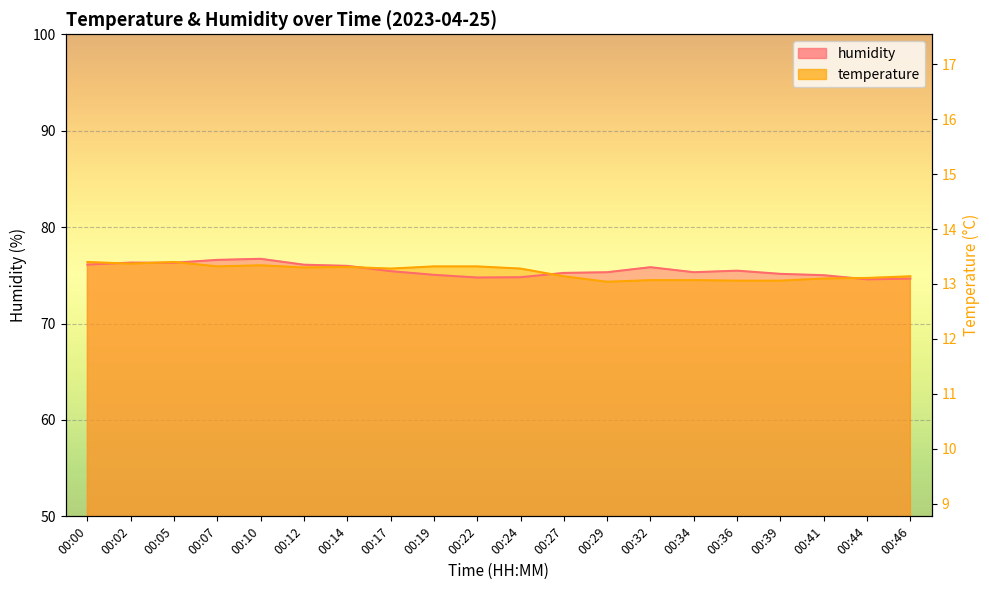

Where does the temperature series first go above 75?

00:00